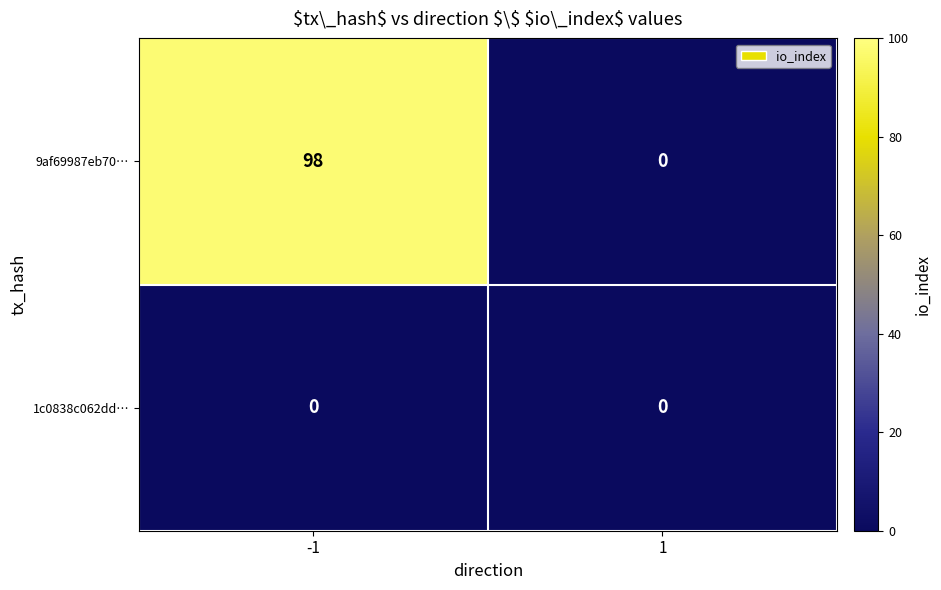

Reading left to right, list all the values displayed in this chart.

9af69987eb70…: -1=98	1=0
1c0838c062dd…: -1=0	1=0